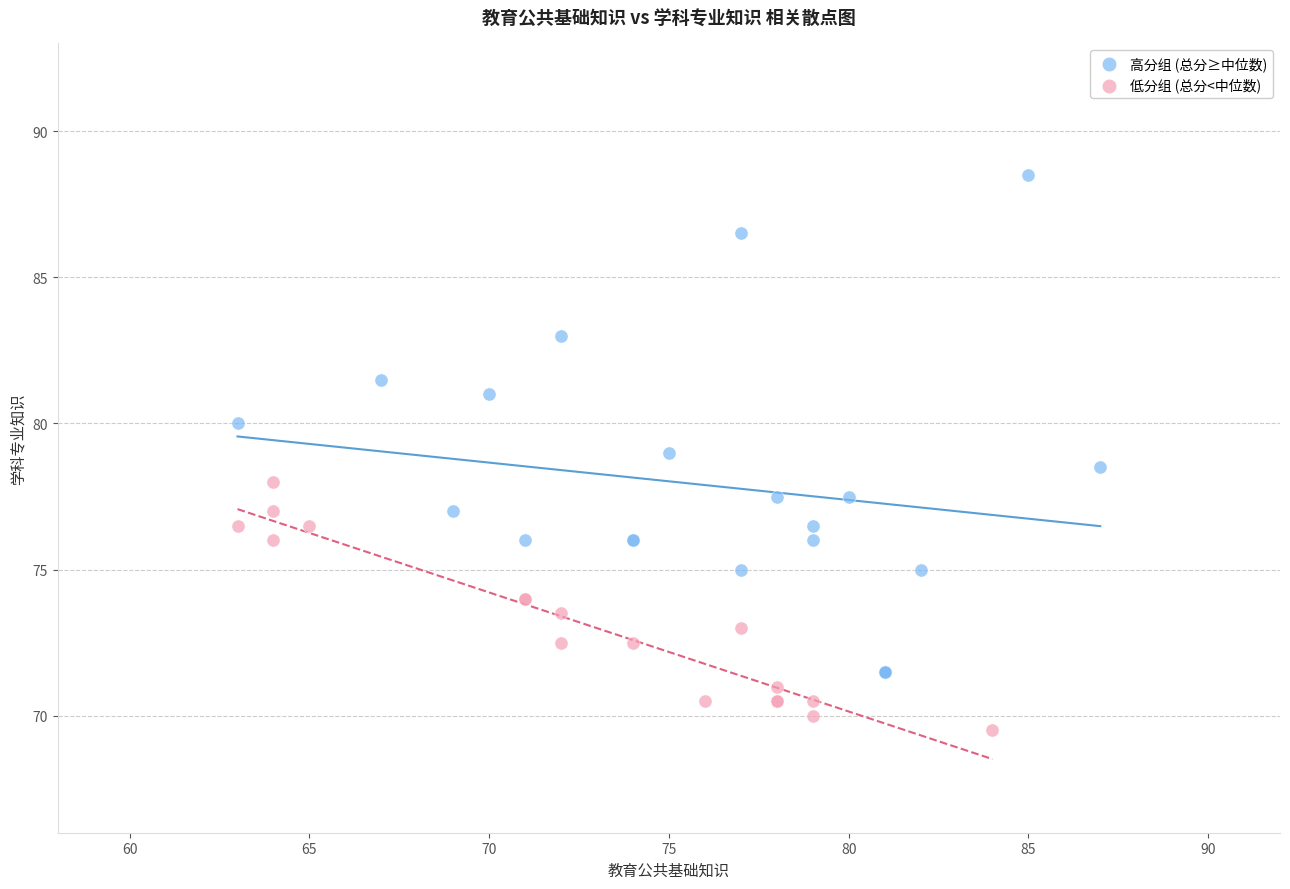

Which series contains the lowest Y value?

低分组 (总分<中位数)